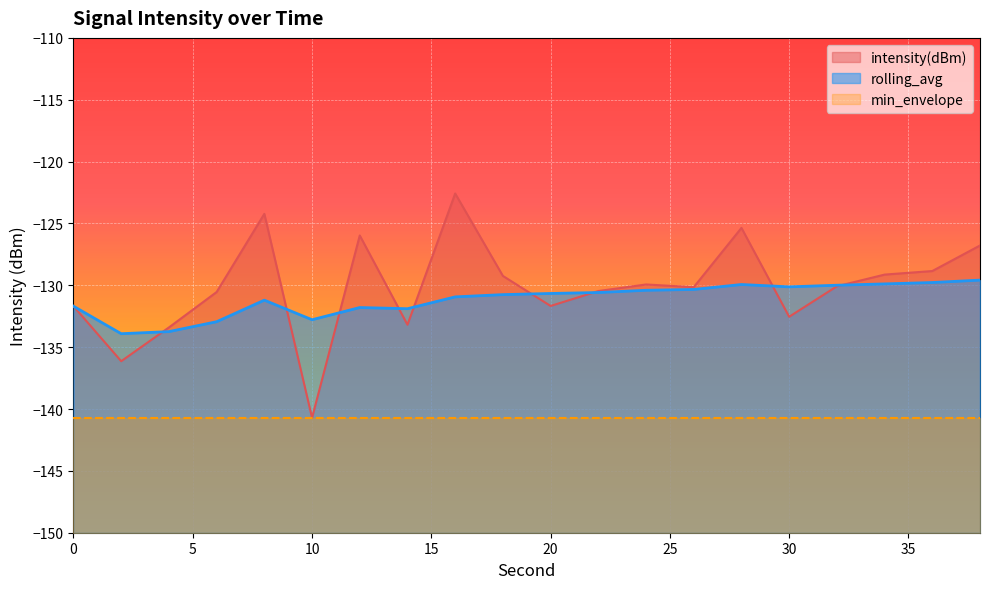

What is the difference between the highest and lowest values at 36?

0.9